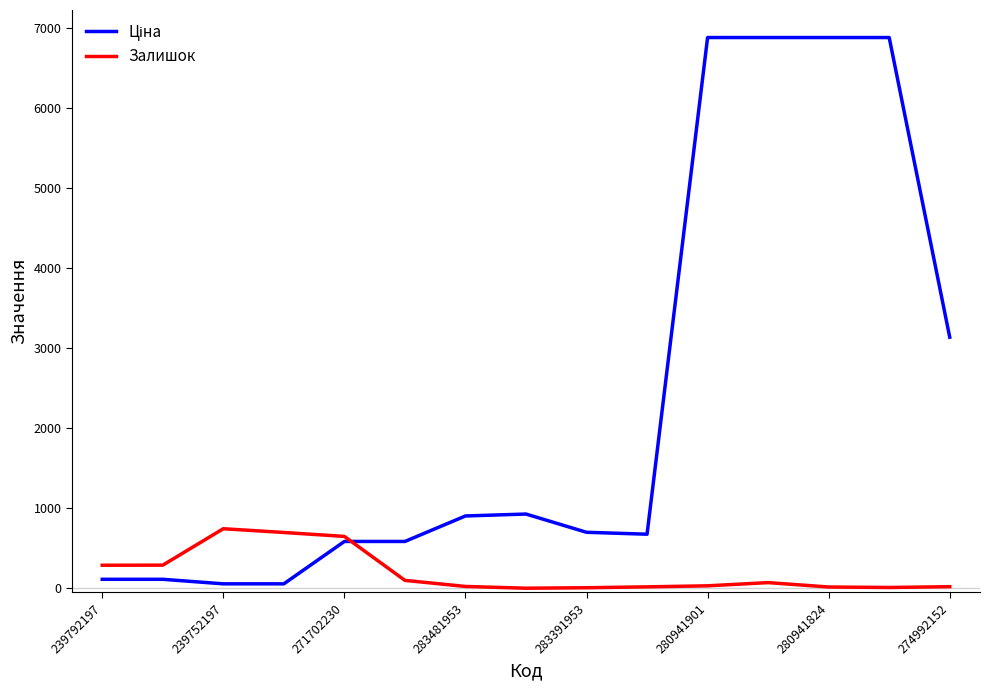

What is the maximum value shown in the chart?

6879.5